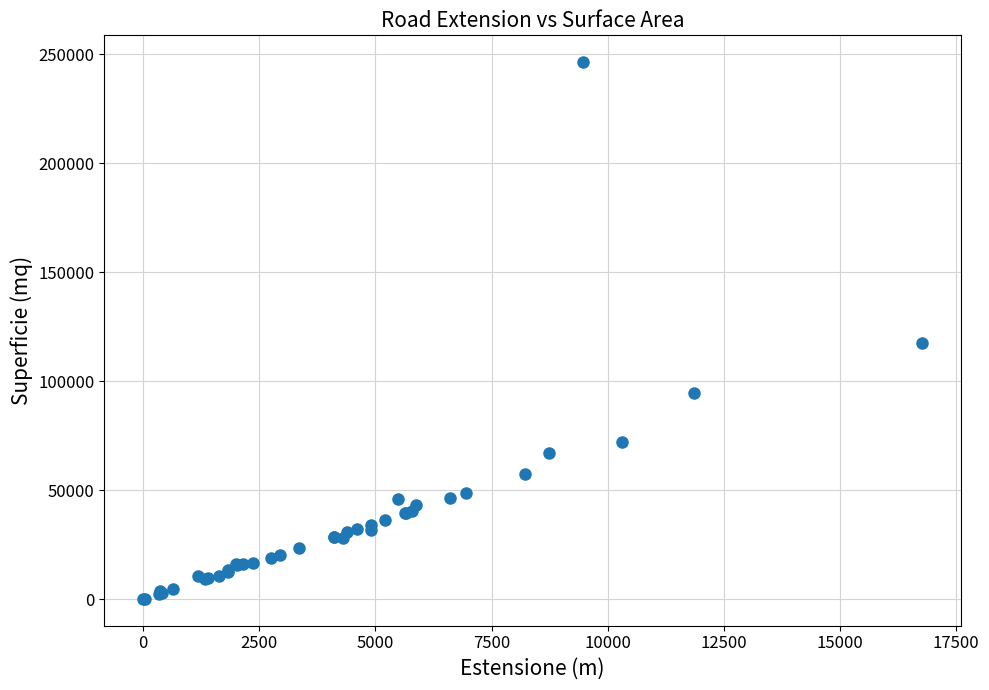

What Y value in the scatter plot is closest to 123274?

117400